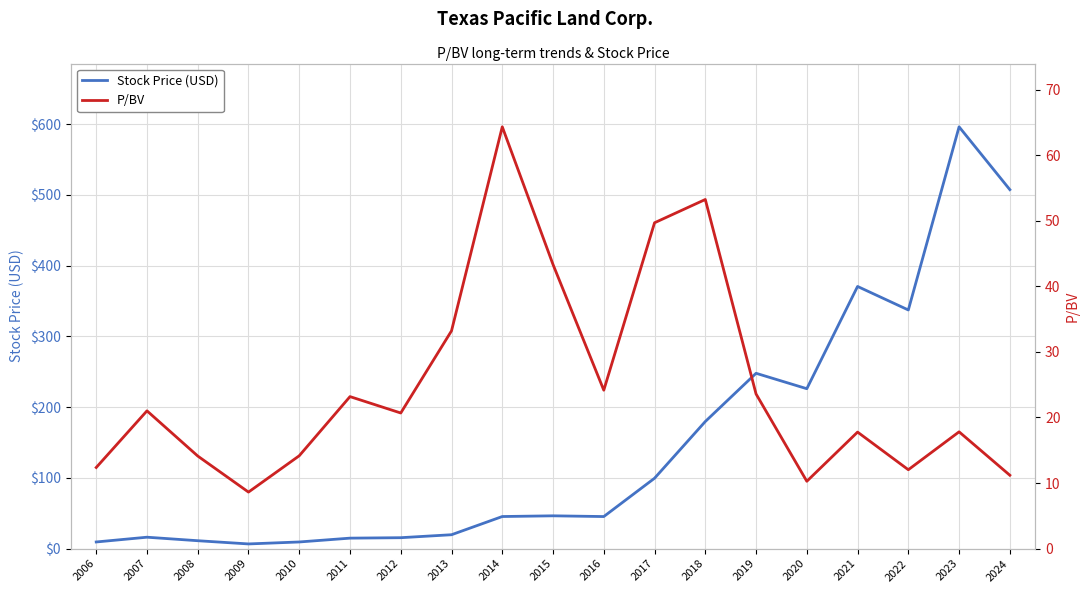

How many interior local peaks does the Stock Price (USD) series have?

5